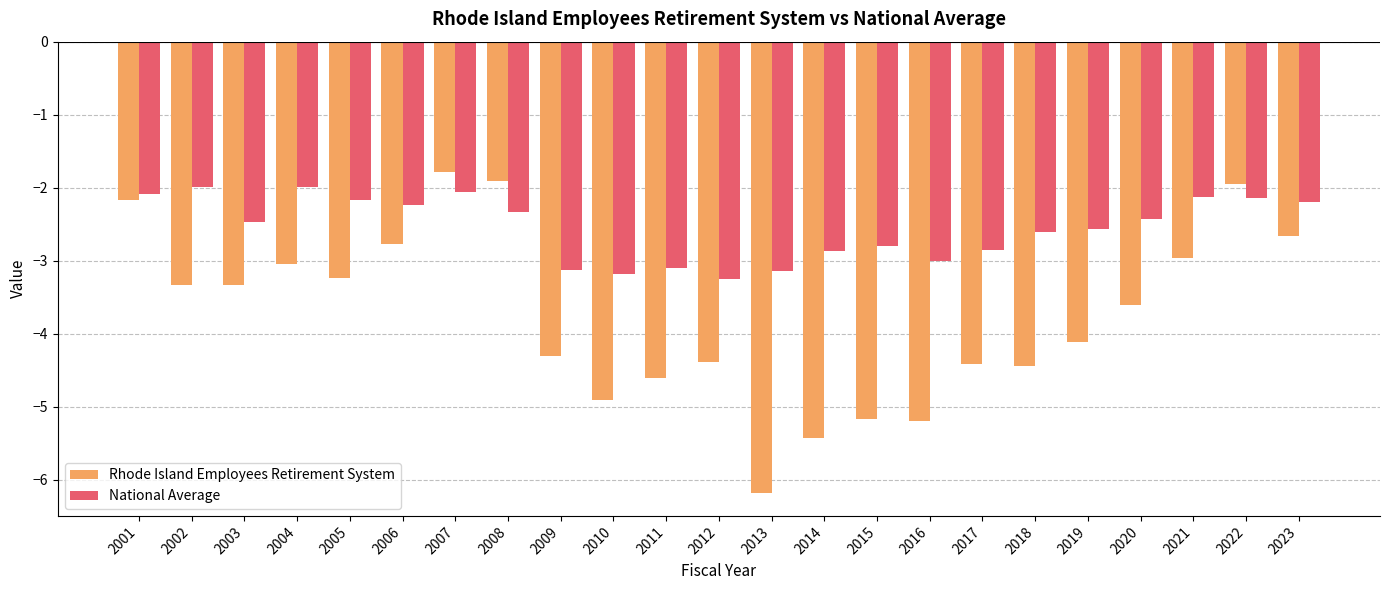

What is the value of the National Average bar at the 12th from the left?

-3.3